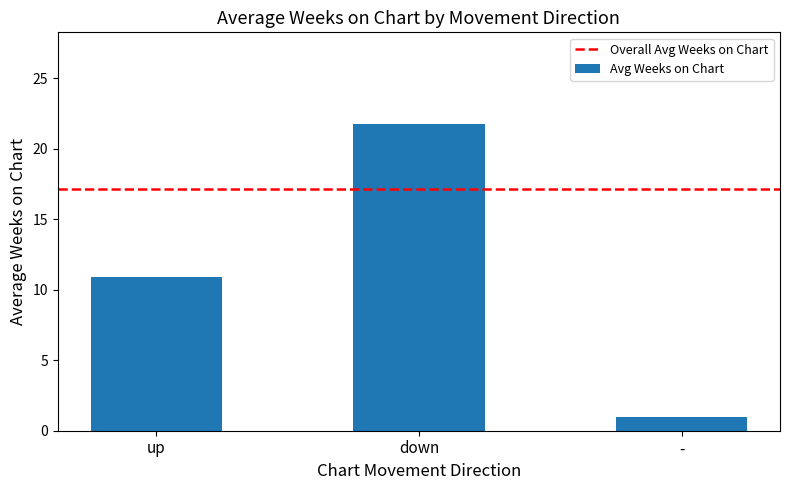

What position from the right is down?

2